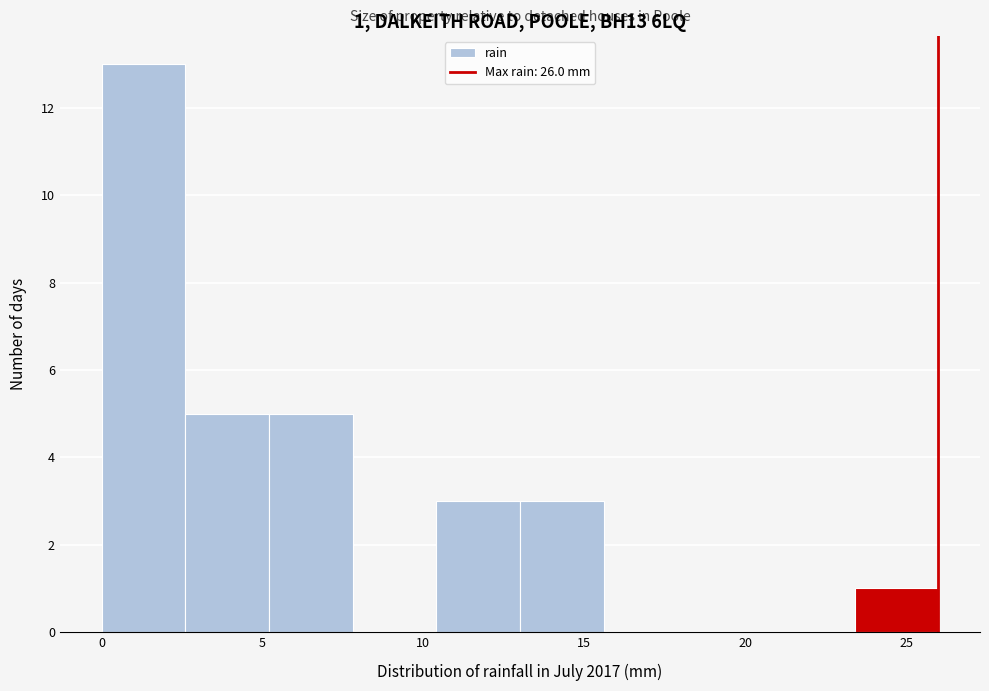

Over which range of the x-axis is the bar tallest?

0.0 to 2.6